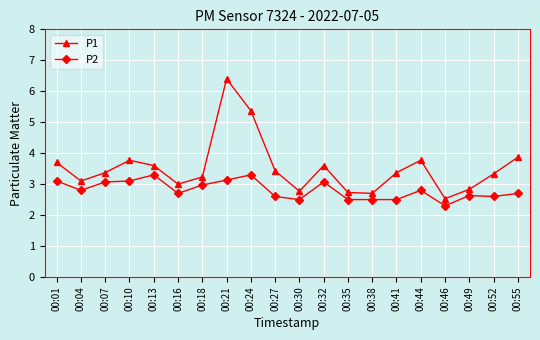

At which label is P2 closest to 2?

00:46